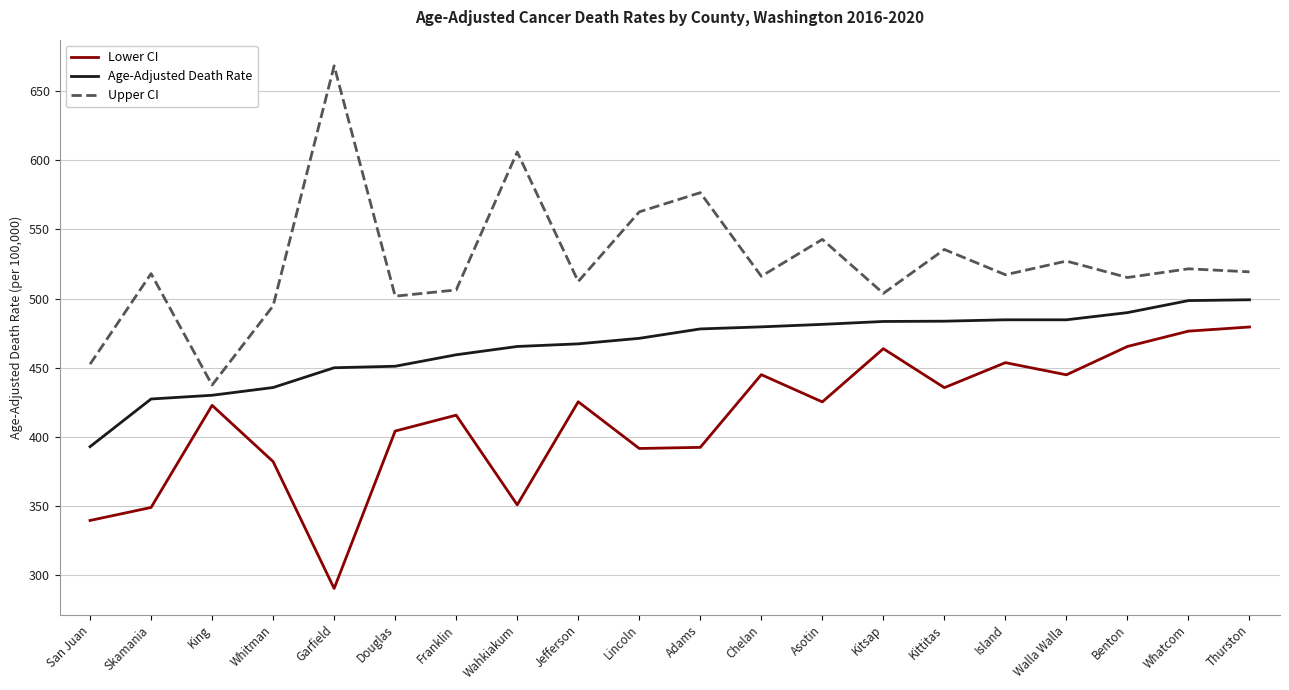

Which series has the largest total across all categories?

Upper CI